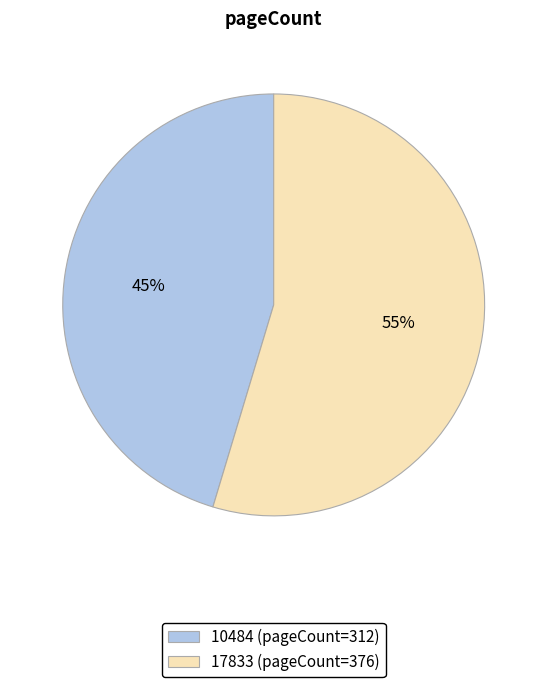

Between 10484 (pageCount=312) and 17833 (pageCount=376), which is larger?

17833 (pageCount=376)